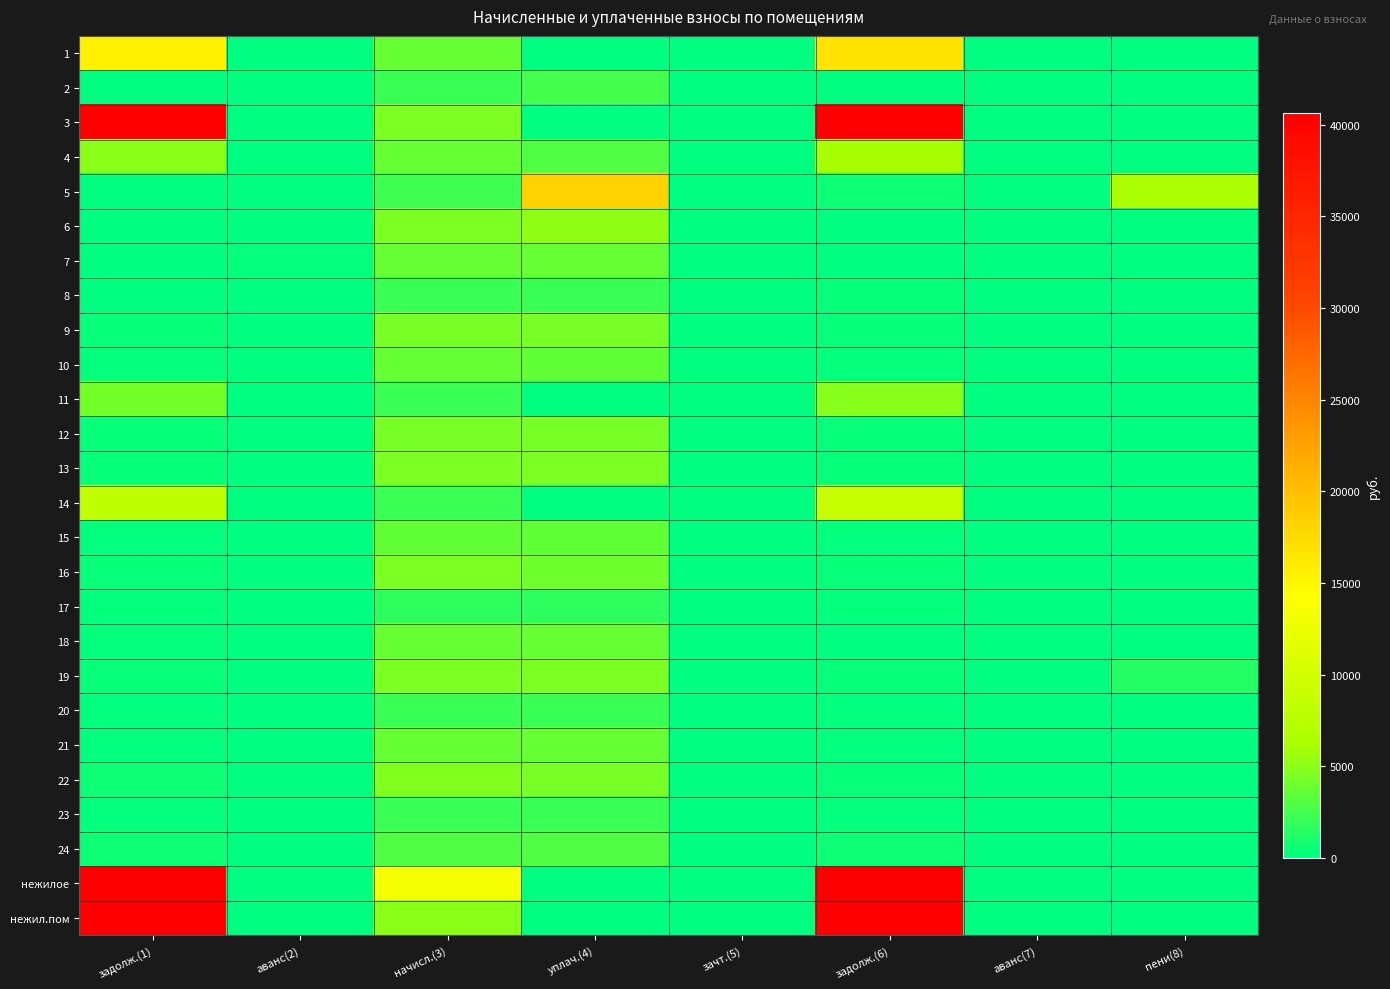

What is the spread (max minus min) of values at аванс(2)?

311.0